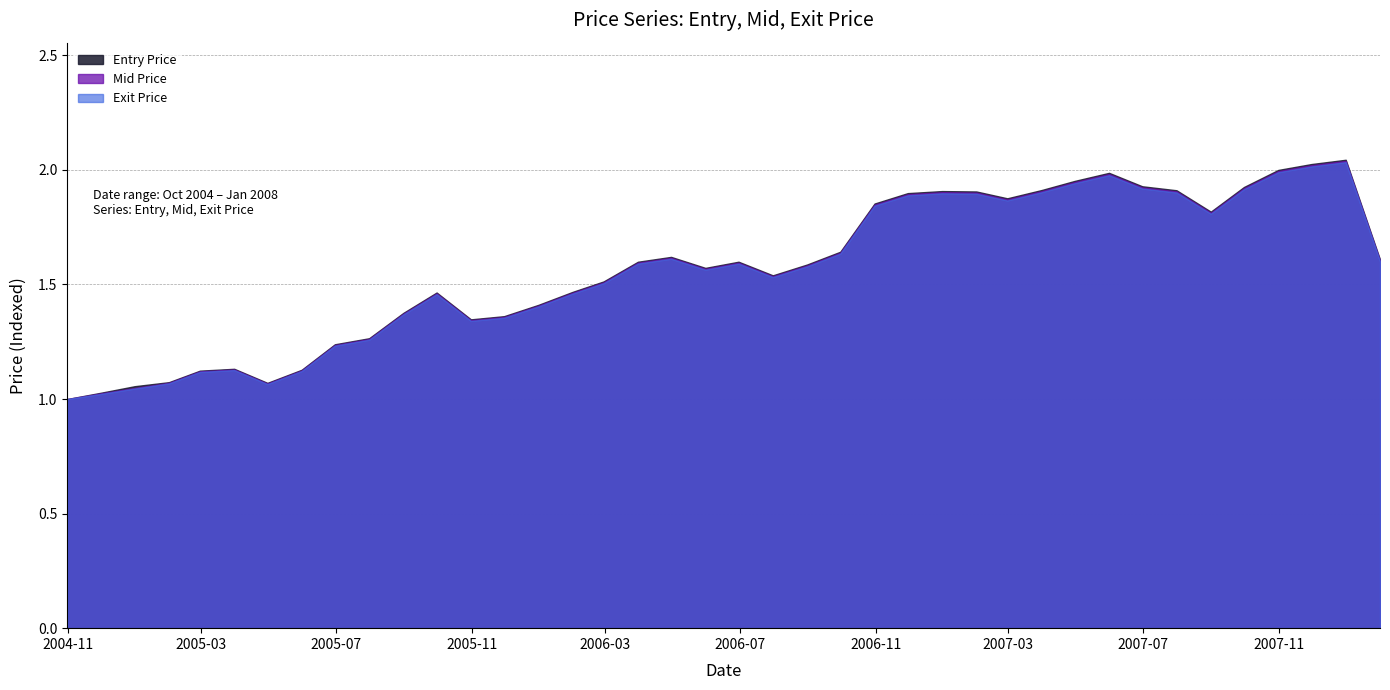

Reading left to right, transcribe all the data shown in this chart.

Entry Price: 1.0	1.0	1.1	1.1	1.1	1.1	1.1	1.1	1.2	1.3	1.4	1.5	1.3	1.4	1.4	1.5	1.5	1.6	1.6	1.6	1.6	1.5	1.6	1.6	1.9	1.9	1.9	1.9	1.9	1.9	2.0	2.0	1.9	1.9	1.8	1.9	2.0	2.0	2.0	1.6
Mid Price: 1.0	1.0	1.0	1.1	1.1	1.1	1.1	1.1	1.2	1.3	1.4	1.5	1.3	1.4	1.4	1.5	1.5	1.6	1.6	1.6	1.6	1.5	1.6	1.6	1.8	1.9	1.9	1.9	1.9	1.9	1.9	2.0	1.9	1.9	1.8	1.9	2.0	2.0	2.0	1.6
Exit Price: 1.0	1.0	1.0	1.1	1.1	1.1	1.1	1.1	1.2	1.3	1.4	1.5	1.3	1.4	1.4	1.5	1.5	1.6	1.6	1.6	1.6	1.5	1.6	1.6	1.8	1.9	1.9	1.9	1.9	1.9	1.9	2.0	1.9	1.9	1.8	1.9	2.0	2.0	2.0	1.6